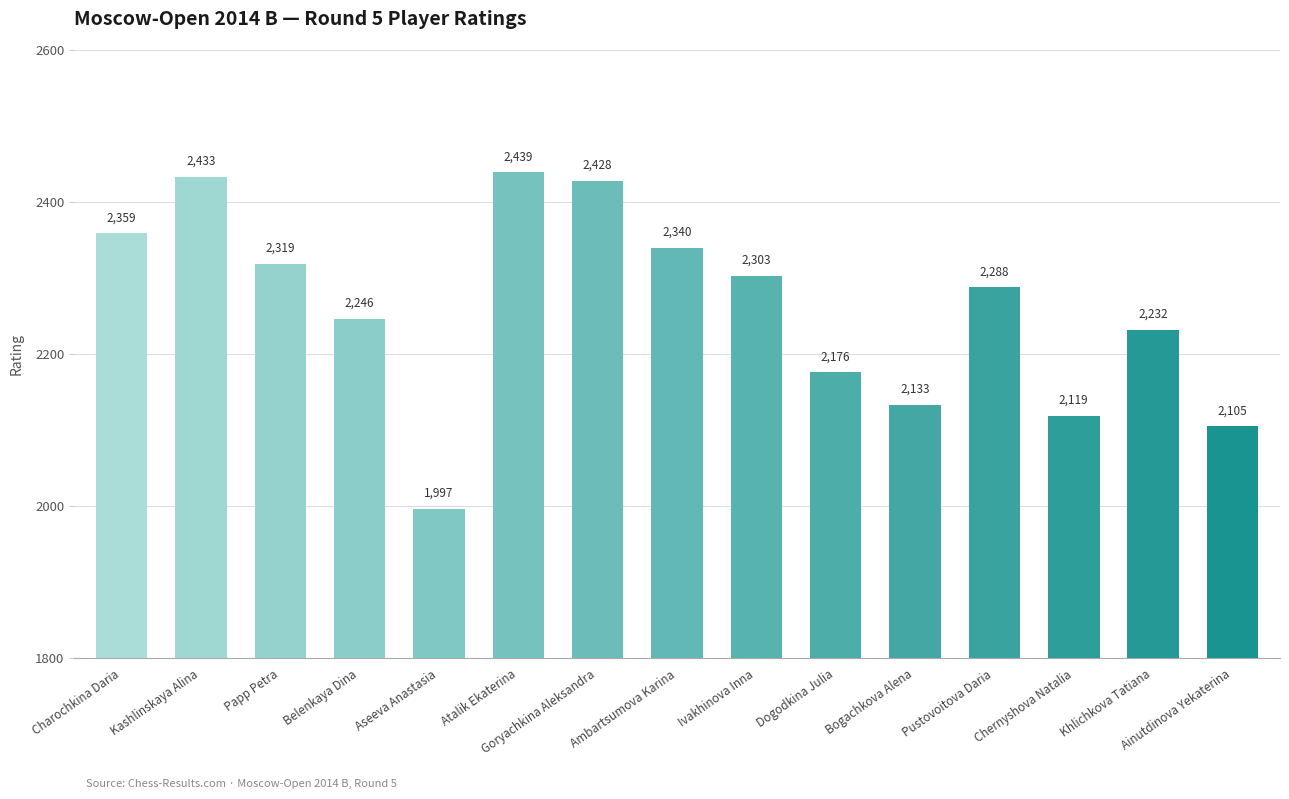

Which has a higher value, Khlichkova Tatiana or Belenkaya Dina?

Belenkaya Dina